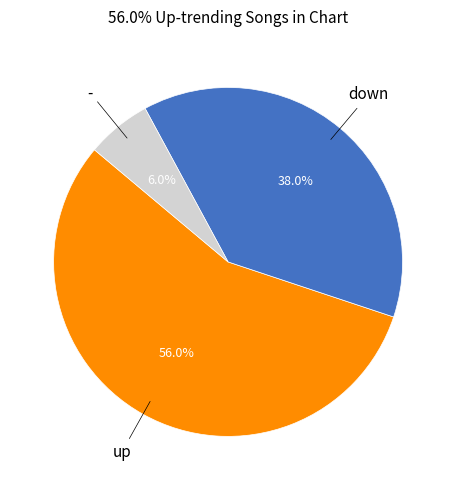

Is there any slice that represents more than half of the pie?

Yes